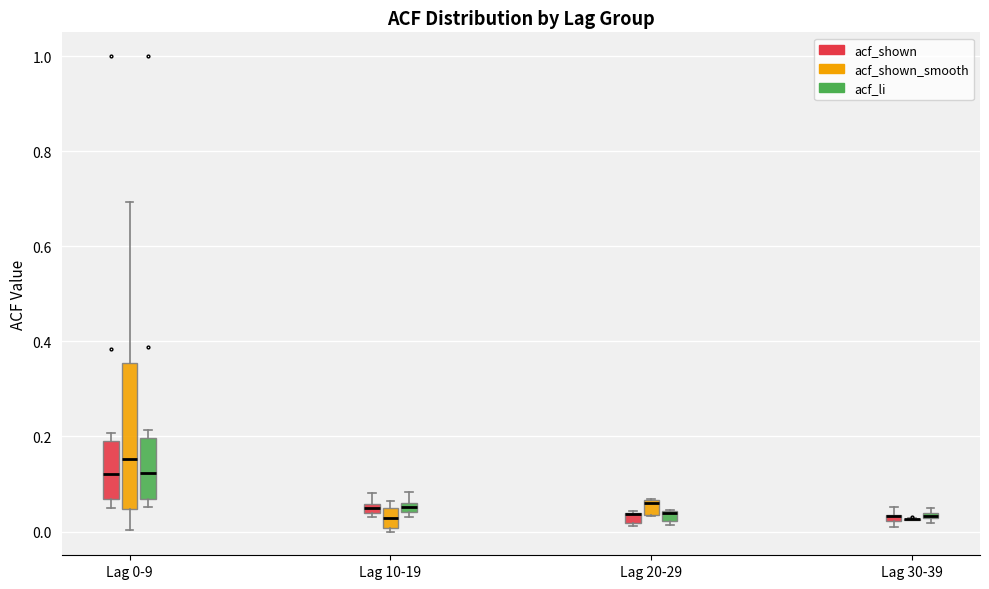

Where does the upper whisker of the box for Lag 10-19 (acf_shown) end on the y-axis? The values are not printed on the chart, so give them approximately, as read against the axis.

0.08